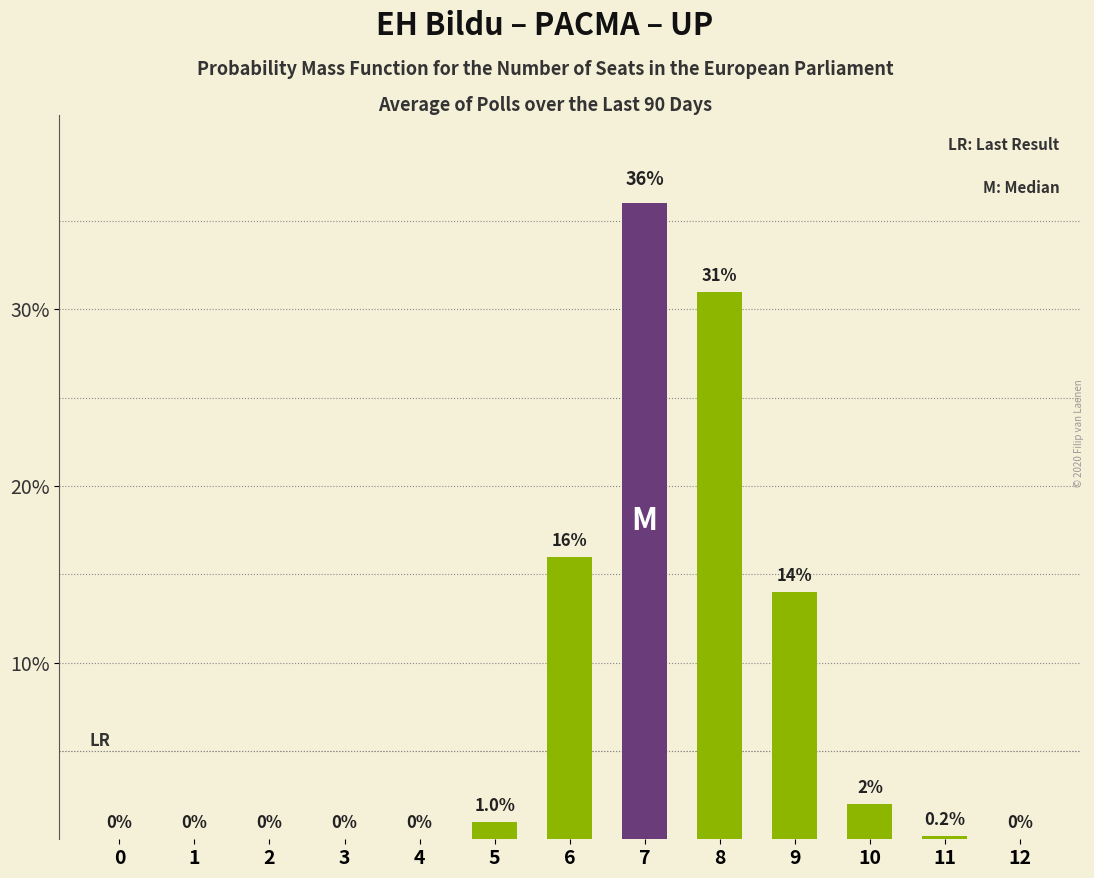

What is the sum of all values?

100.2